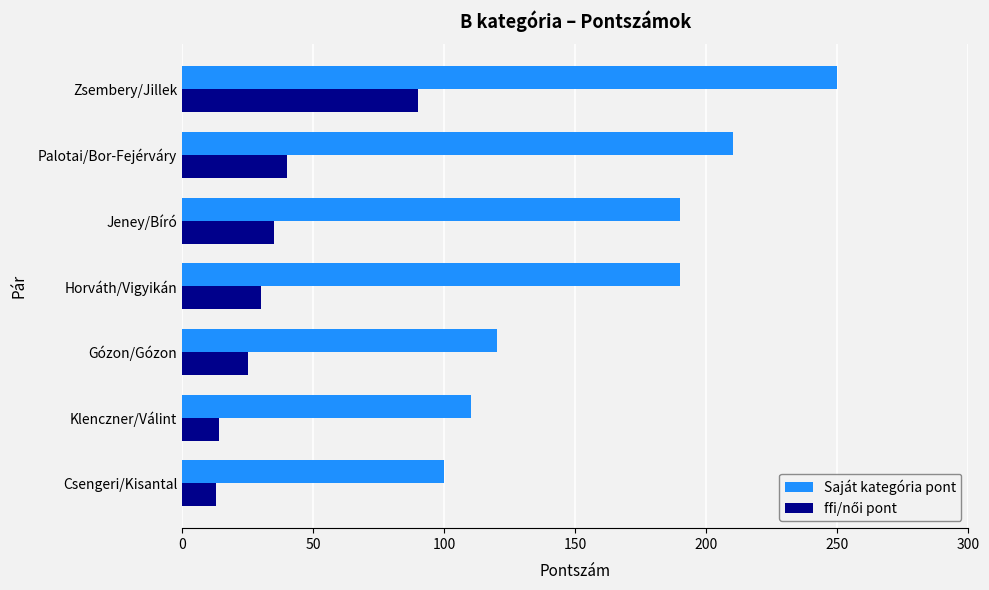

What is the spread (max minus min) of values at Csengeri/Kisantal?

87